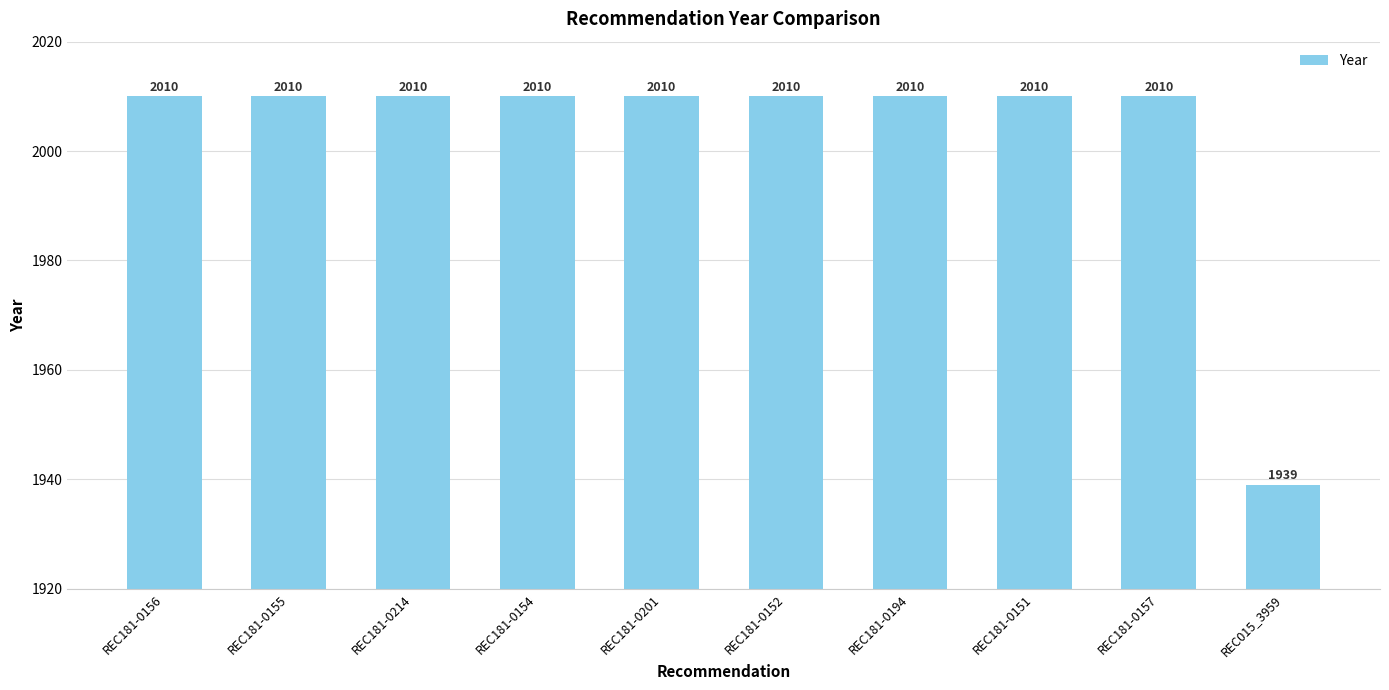

What is the minimum value shown in the chart?

1939